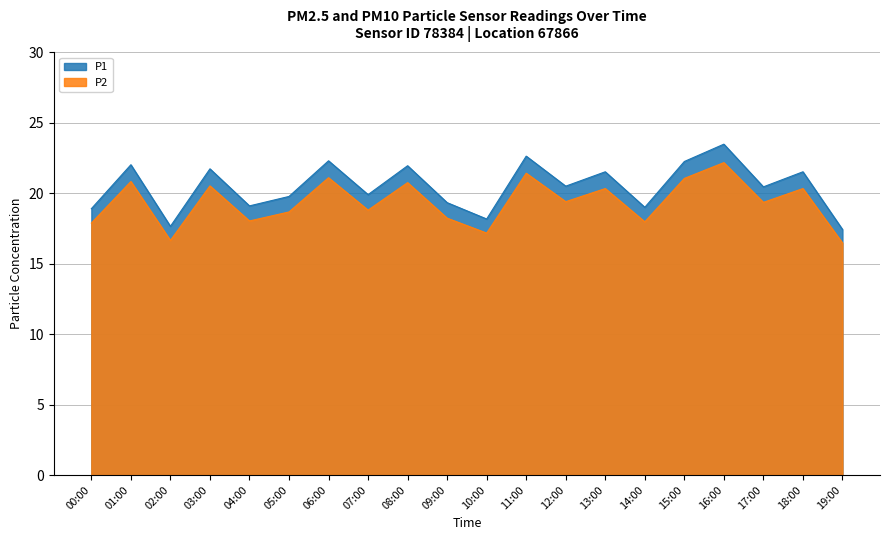

Between 04:00 and 13:00, which series saw the biggest shift?

P1